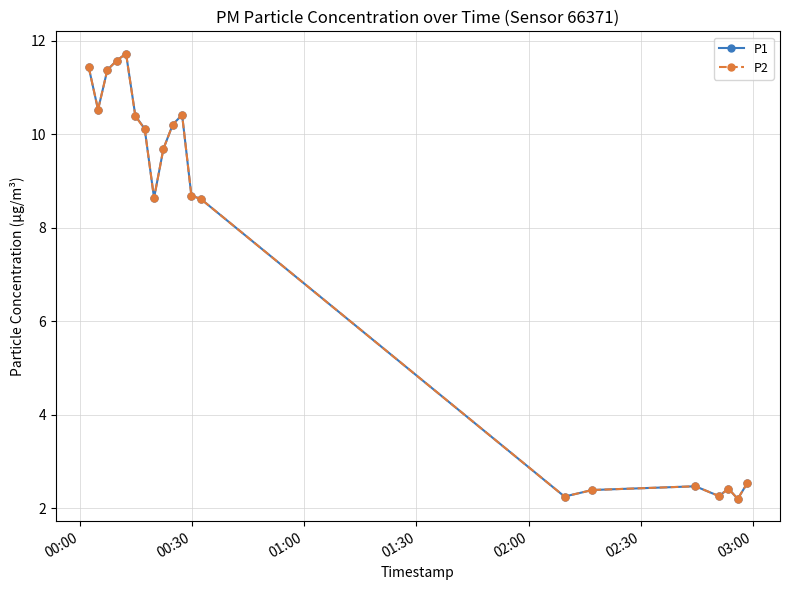

True or false: P1 has more than 0 interior local peaks.

True